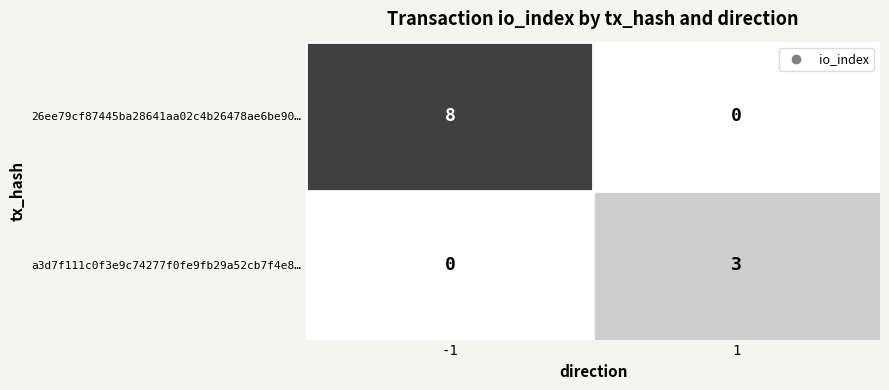

What is the sum of the 26ee79cf87445ba28641aa02c4b26478ae6be90… values at 1 and -1?

8